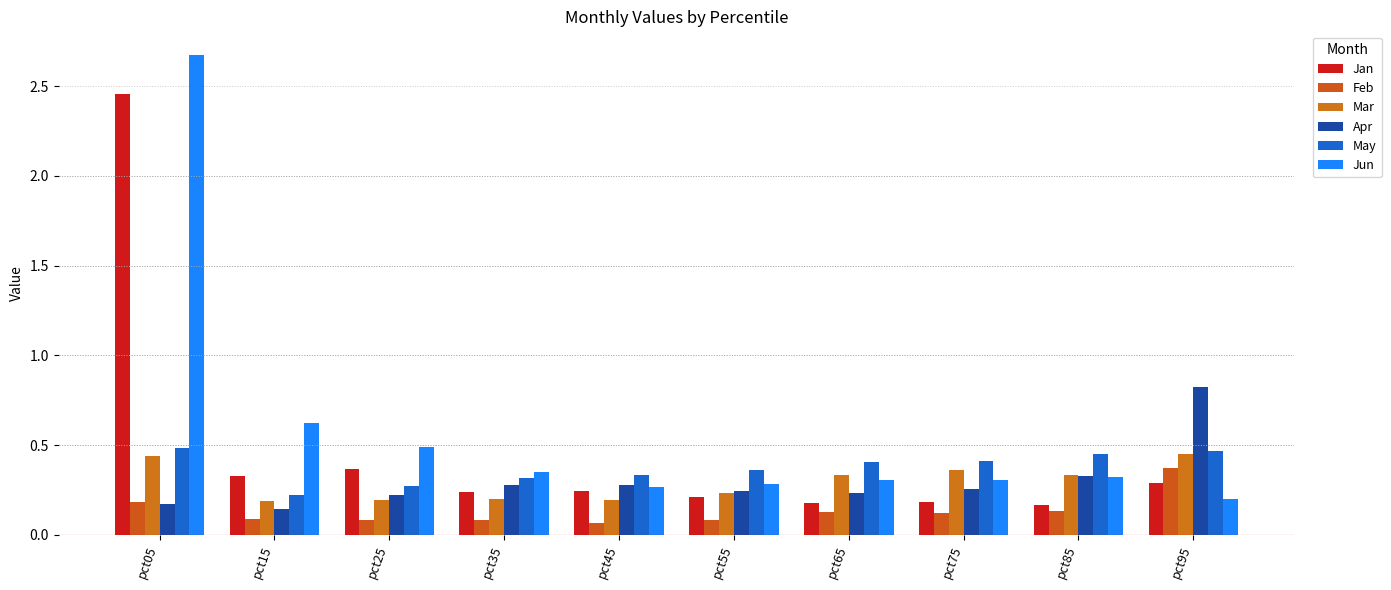

What is the sum of the Feb values at pct35 and pct85?

0.2